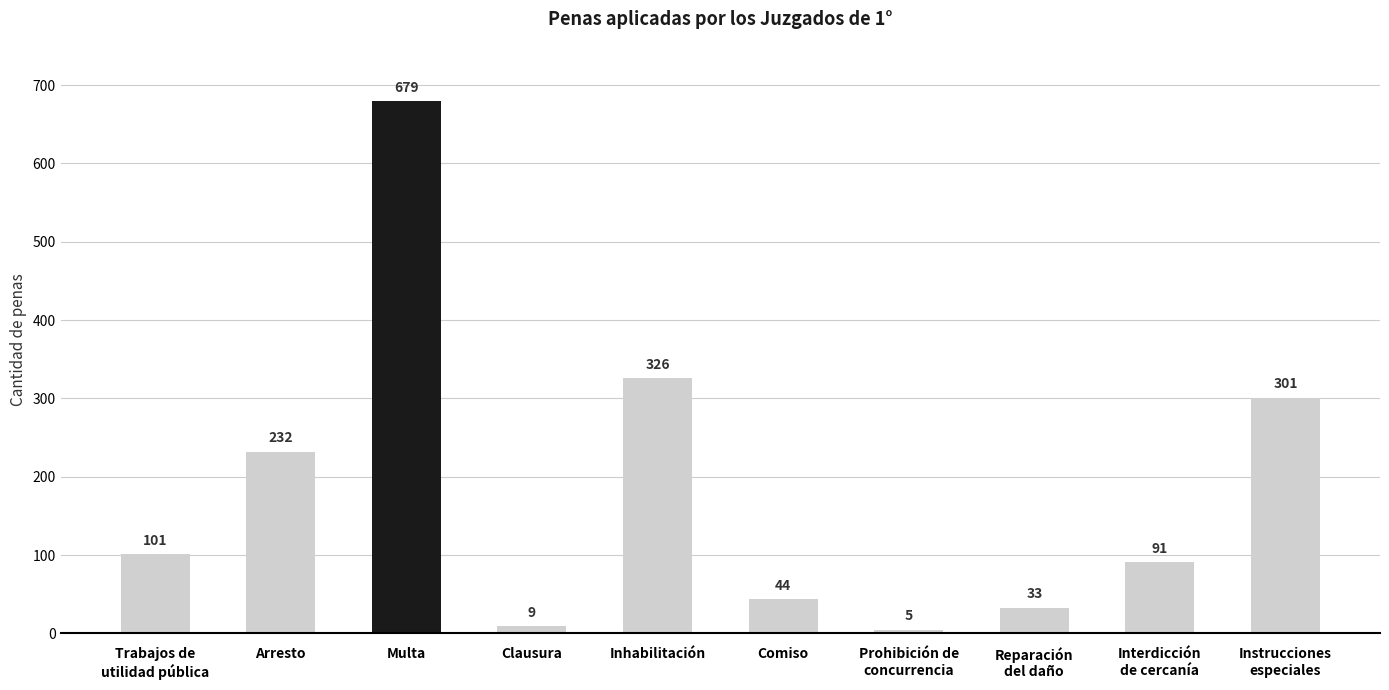

True or false: the data shows 301 at Instrucciones
especiales.

True